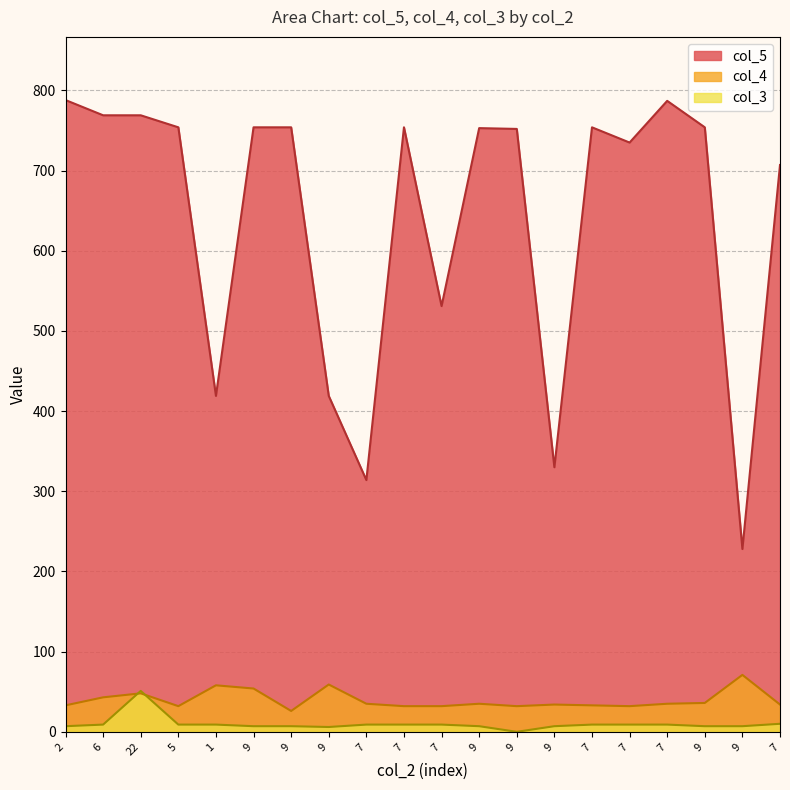

True or false: col_5 and col_3 intersect in this chart.

False